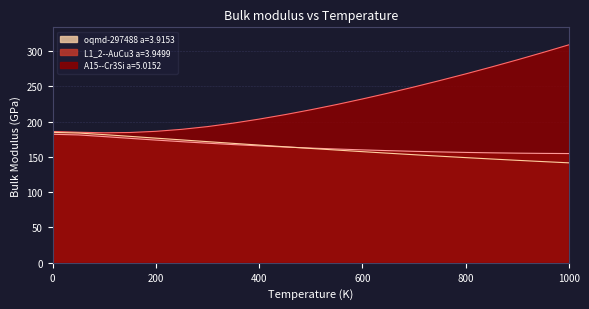

What position from the right is 800.0?

5